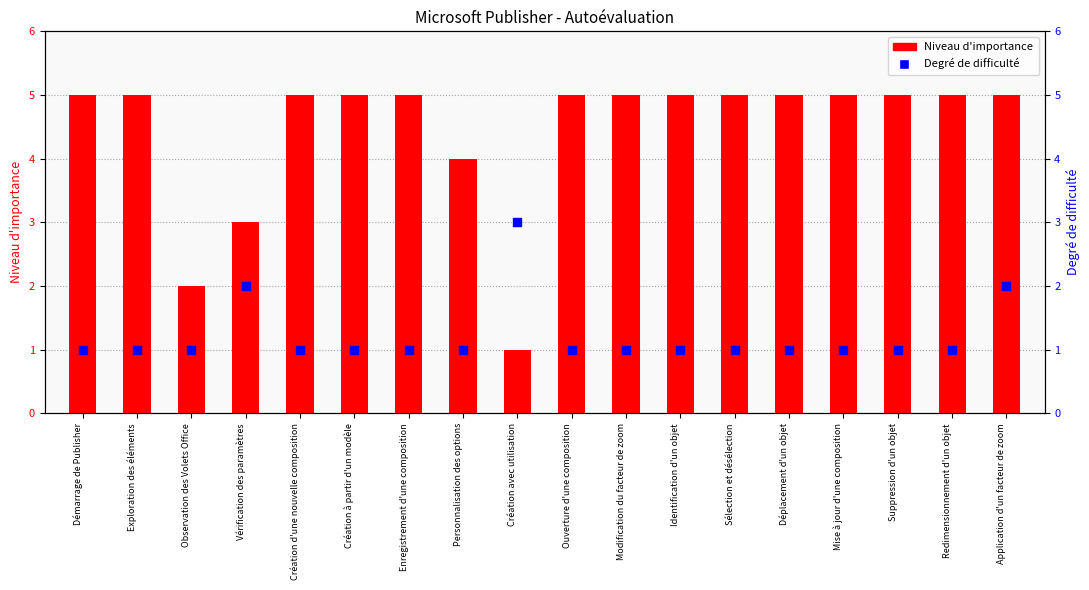

At how many categories does at least one series exceed 3?

15